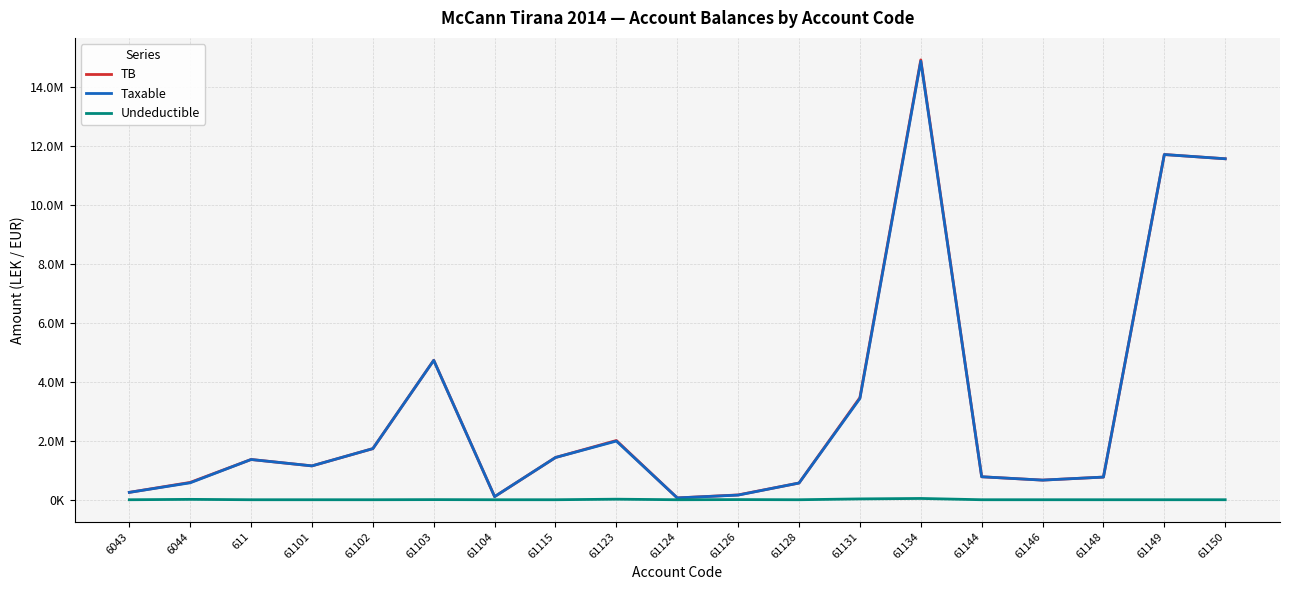

Reading left to right, list all the values displayed in this chart.

TB: 6043=250227.1	6044=588118.9	611=1366068.5	61101=1149043.7	61102=1735151.5	61103=4735066.9	61104=105900.0	61115=1434003.2	61123=2010362.2	61124=61813.2	61126=163090.0	61128=567460.5	61131=3465988.5	61134=14931158.8	61144=779642.1	61146=666085.5	61148=769080.9	61149=11717876.6	61150=11574631.1
Taxable: 6043=250227.1	6044=575296.9	611=1366068.5	61101=1149043.7	61102=1735151.5	61103=4731146.9	61104=105900.0	61115=1433753.2	61123=1991862.2	61124=61813.2	61126=157990.0	61128=567460.5	61131=3437988.5	61134=14887859.8	61144=779642.1	61146=666085.5	61148=769080.9	61149=11717876.6	61150=11574631.1
Undeductible: 6043=0.0	6044=12822.0	611=0.0	61101=0.0	61102=0.0	61103=3920.0	61104=0.0	61115=250.0	61123=18500.0	61124=0.0	61126=5100.0	61128=0.0	61131=28000.0	61134=43299.0	61144=0.0	61146=0.0	61148=0.0	61149=0.0	61150=0.0